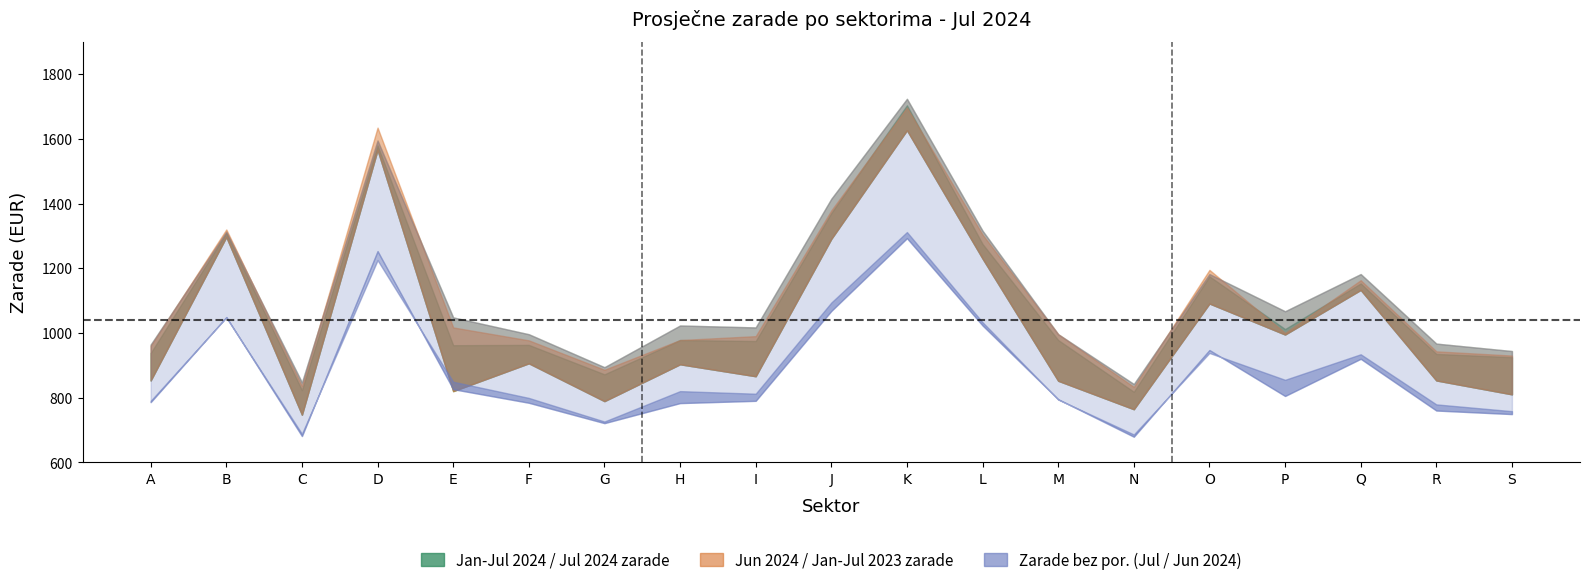

How many categories are shown in the chart?

19